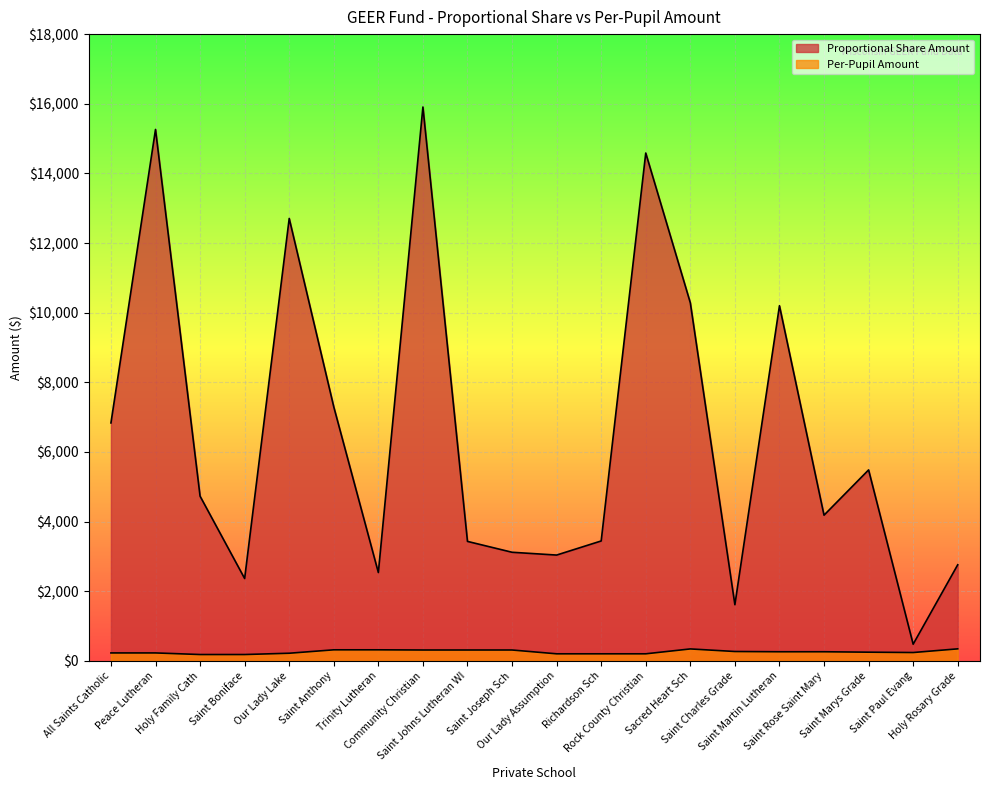

What value does the Per-Pupil Amount series have at Our Lady Lake?

219.1